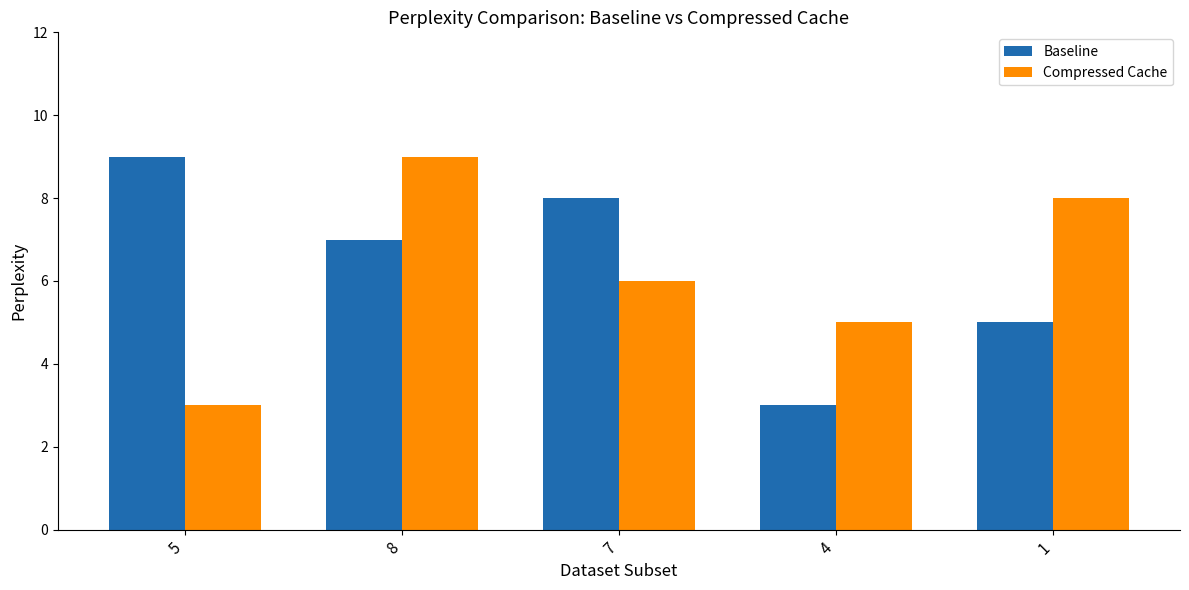

What is the minimum value shown in the chart?

3